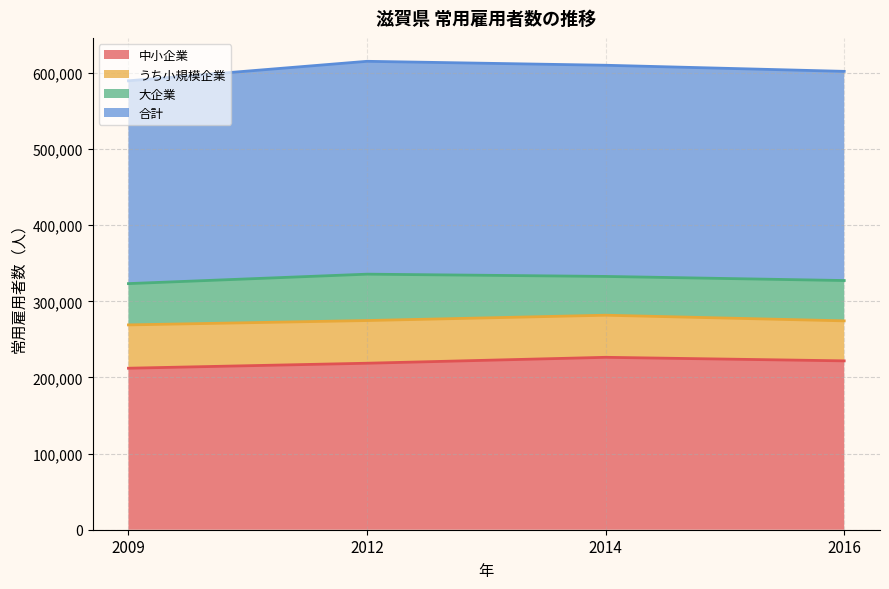

What is the minimum value for 中小企業?

212179